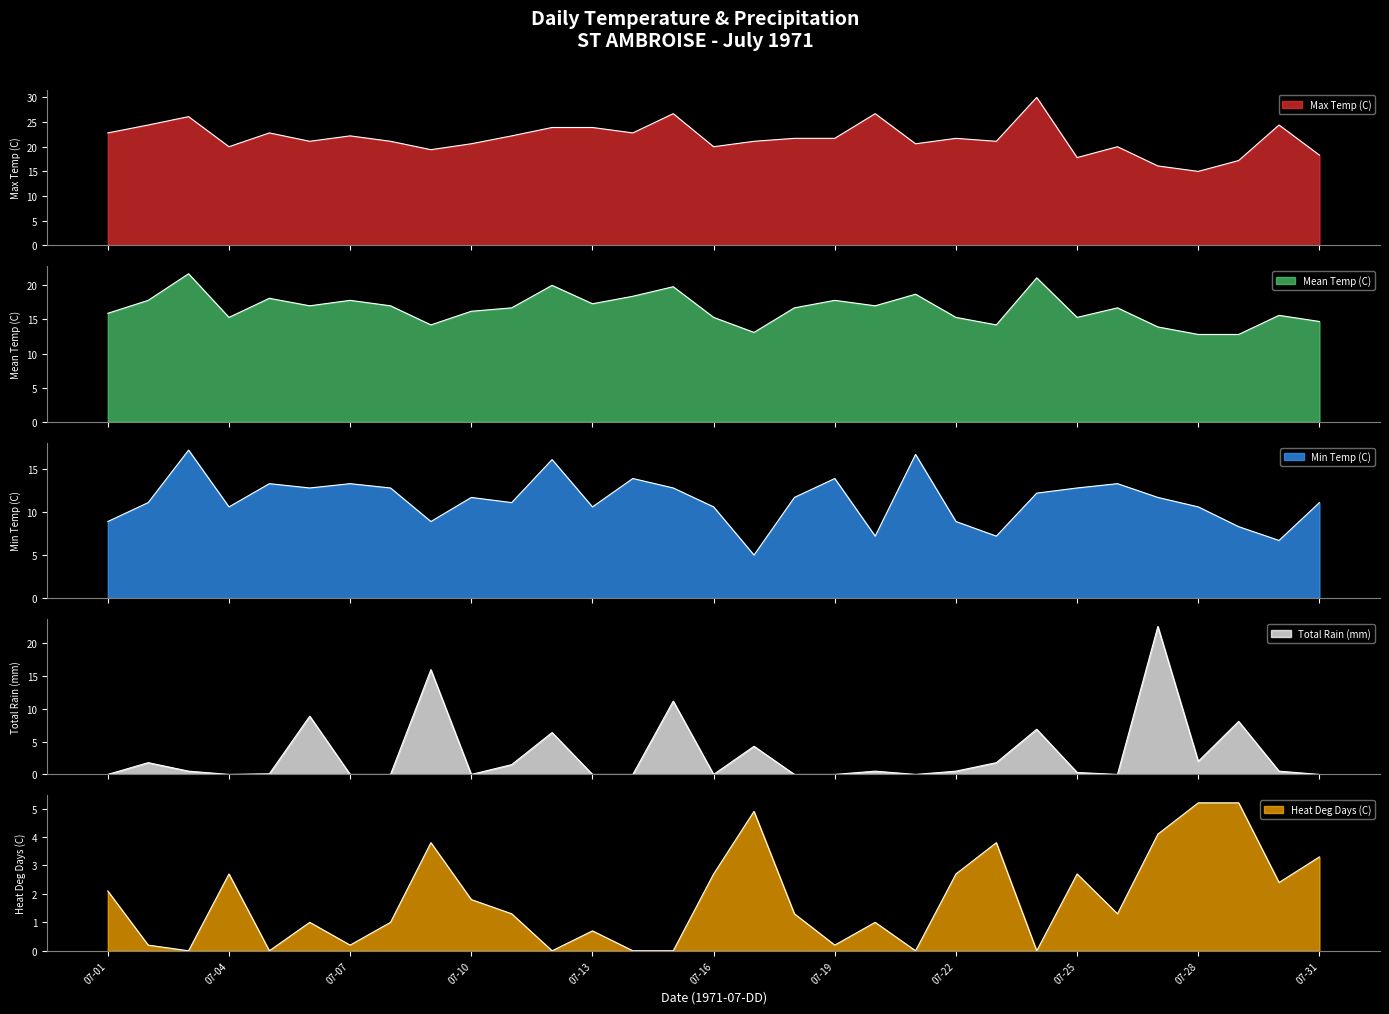

After their last crossing, which series has the higher values: Total Rain (mm) or Heat Deg Days (C)?

Heat Deg Days (C)